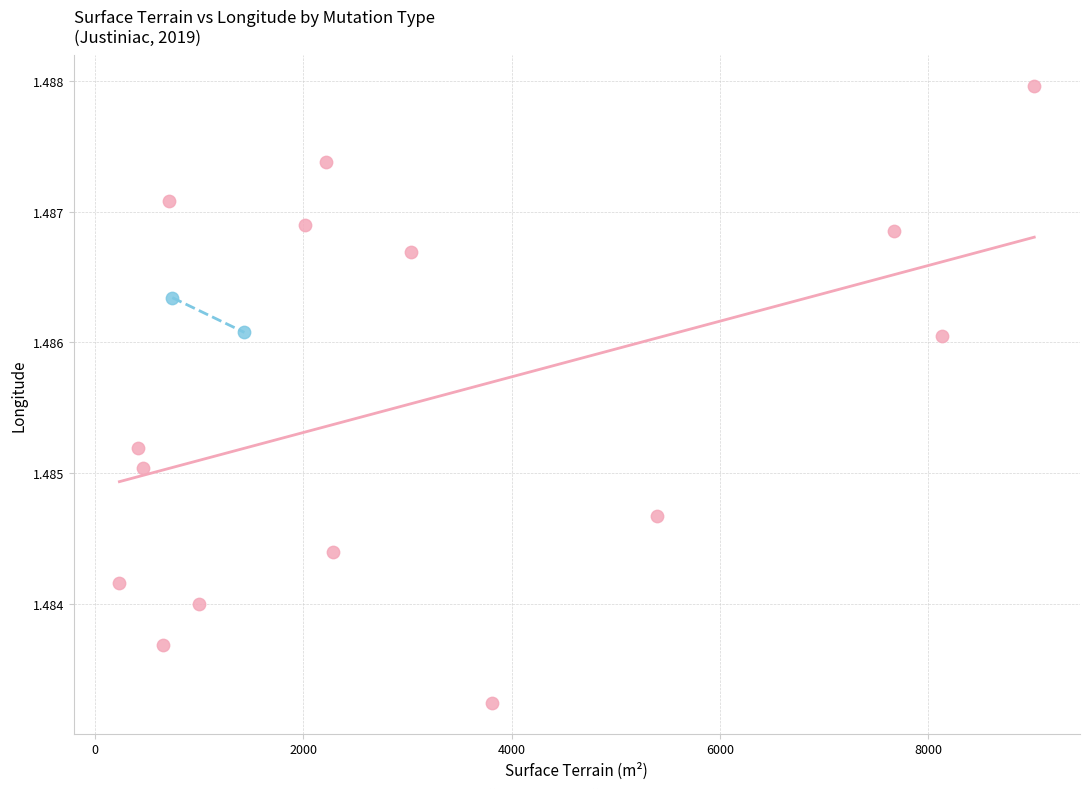

What are all the series names shown in the legend?

Vente, Echange